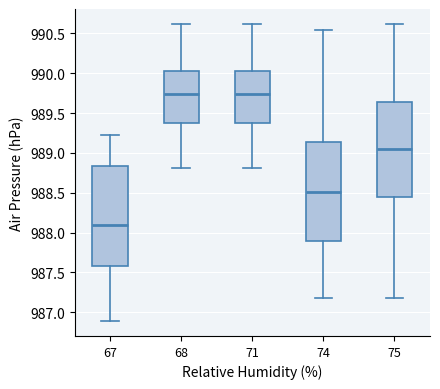

Where is the upper edge of the box at x = 75 on the y-axis? The values are not printed on the chart, so give them approximately, as read against the axis.

989.65